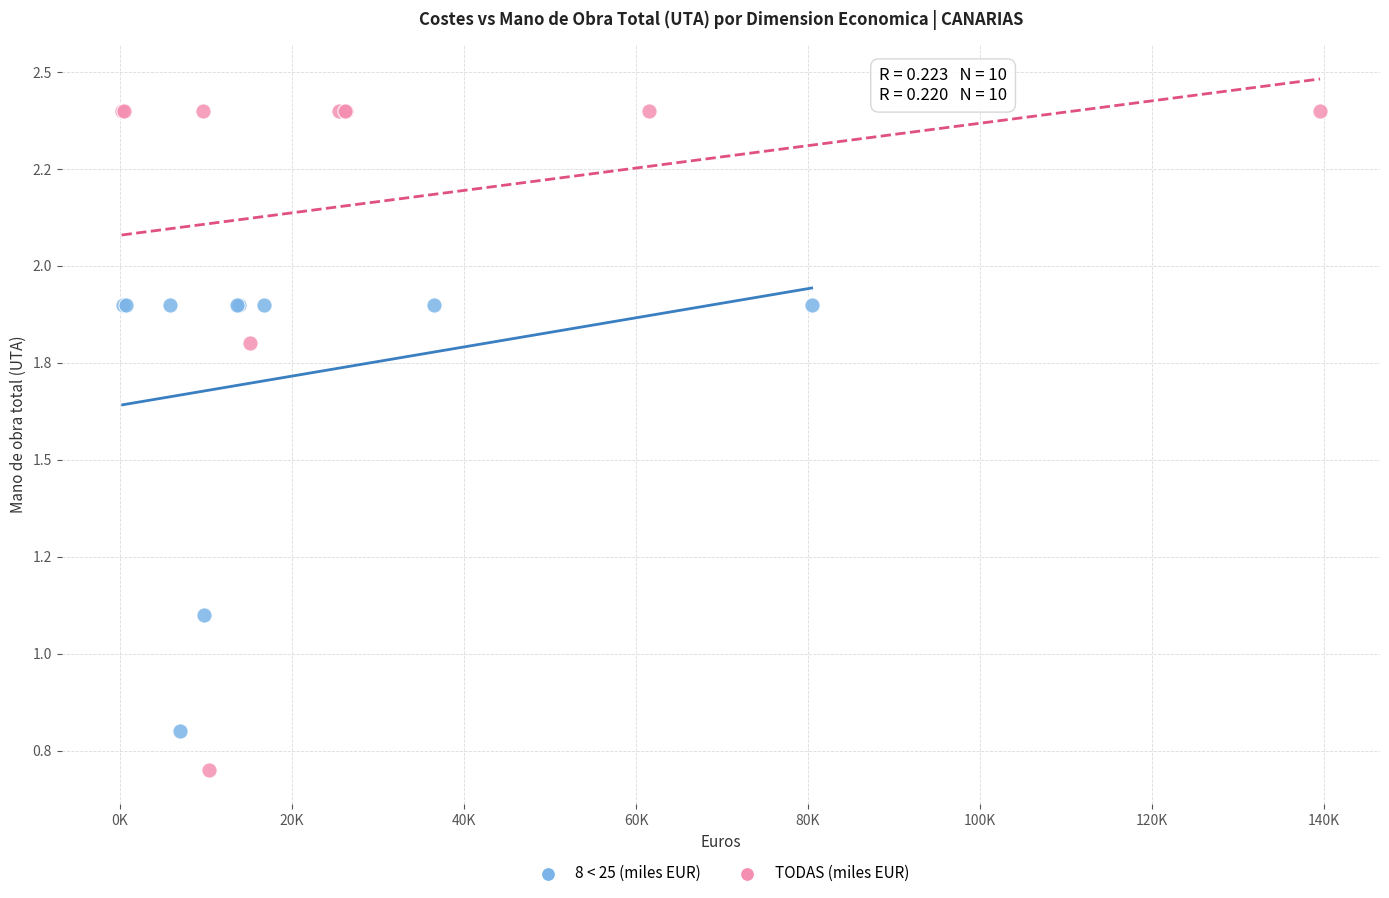

Which series has the largest Y range (max minus min)?

TODAS (miles EUR)